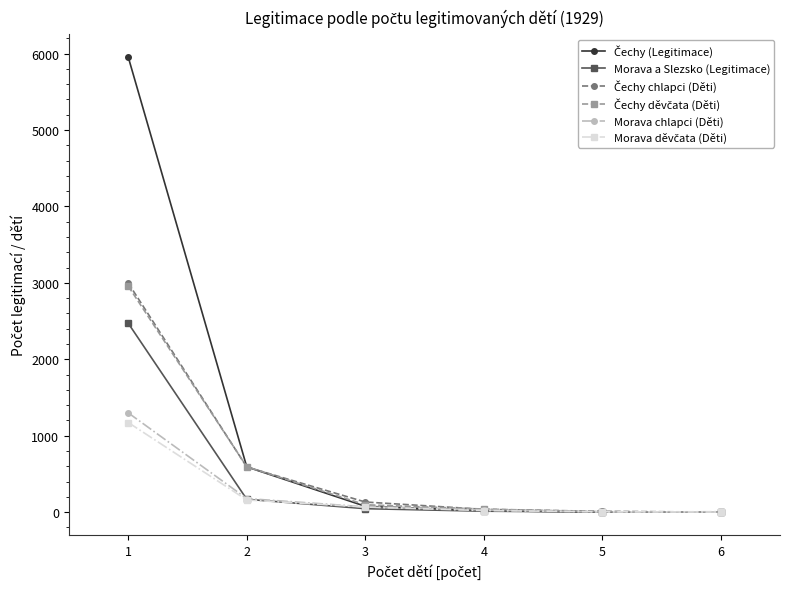

How many lines are shown in the chart?

6